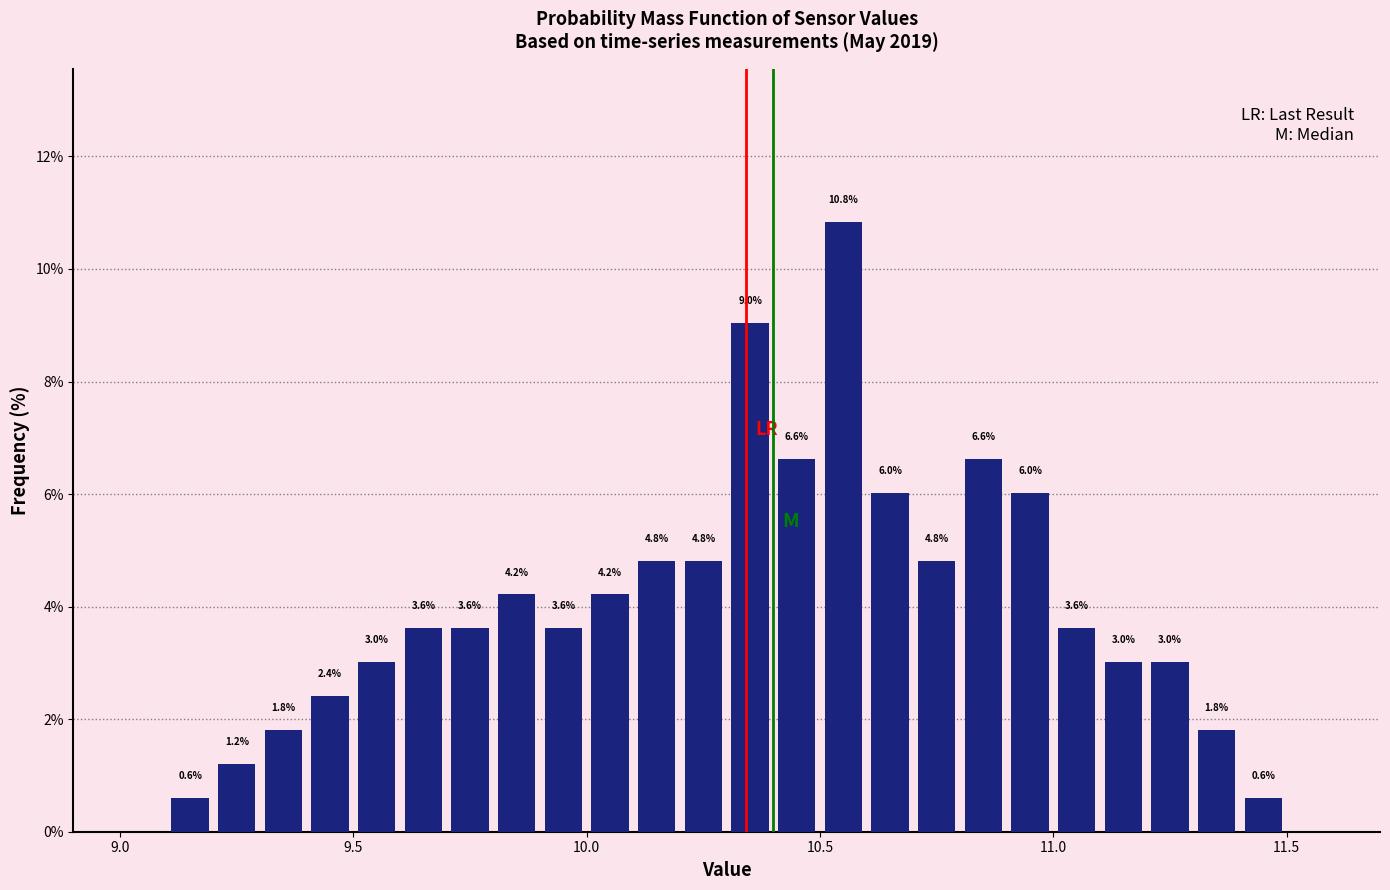

Read against the x-axis, roughly where is the centre of the tallest bar?

10.55